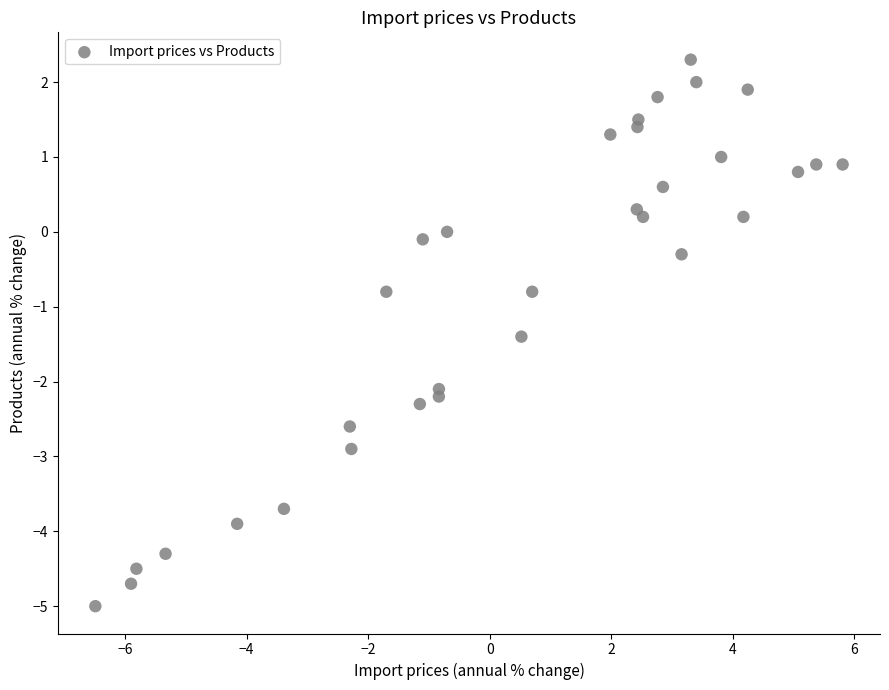

What is the range of X values (max minus min)?

12.3